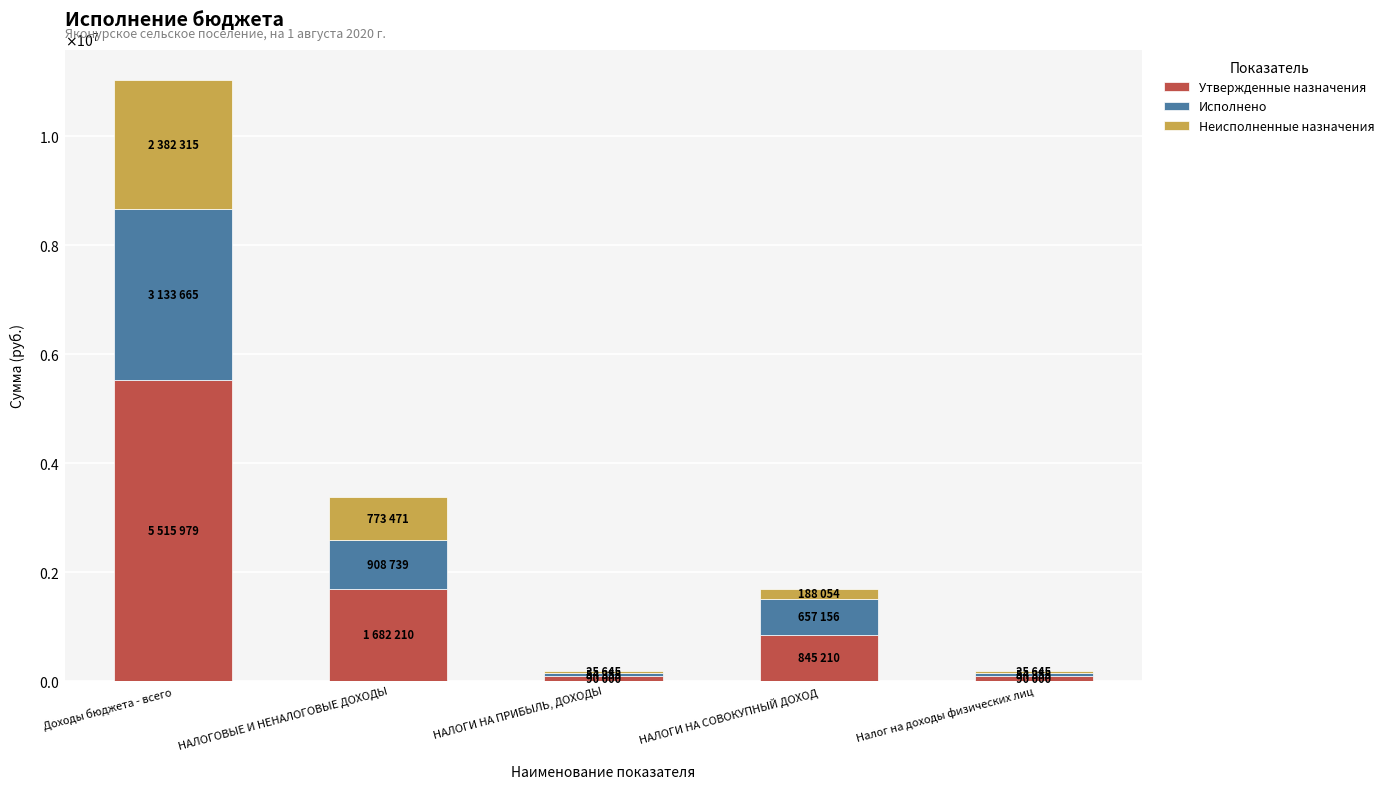

At which label is Неисполненные назначения closest to 1208979?

НАЛОГОВЫЕ И НЕНАЛОГОВЫЕ ДОХОДЫ